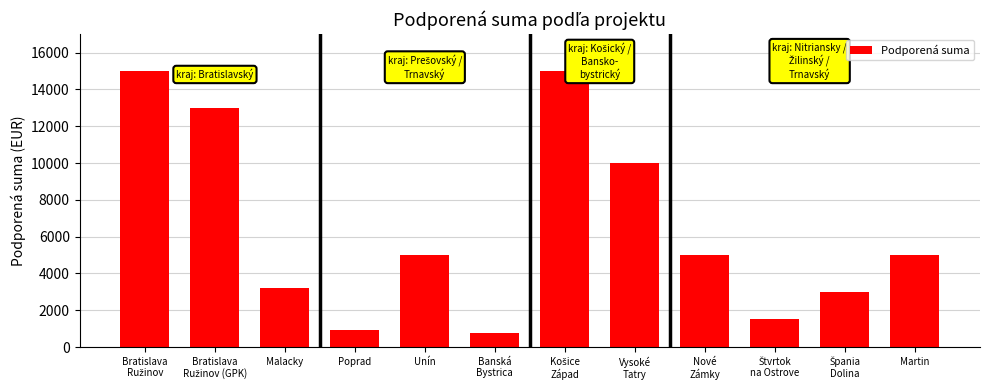

What is the label of the 9th bar from the right?

Poprad